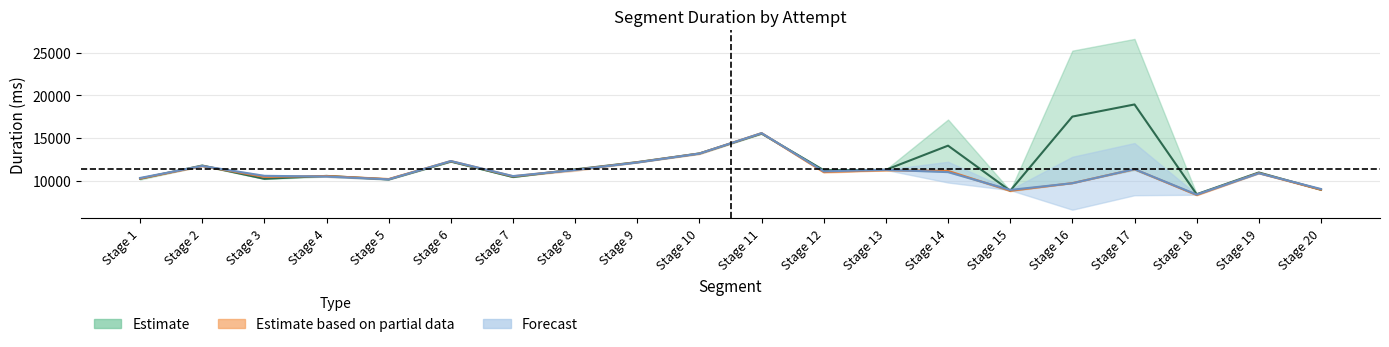

What is the difference between the highest and lowest values at Stage 2?

140